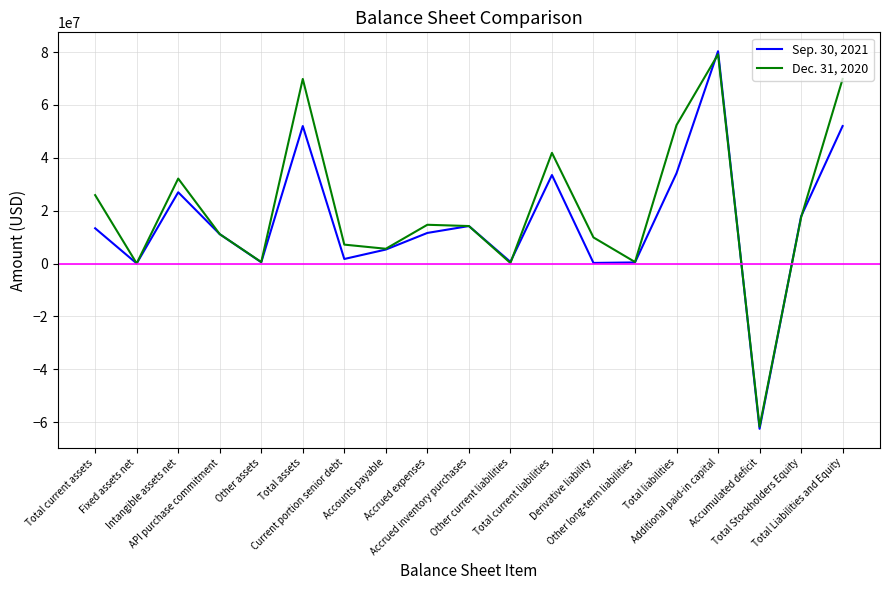

How many intersections are there between Dec. 31, 2020 and Sep. 30, 2021?

5